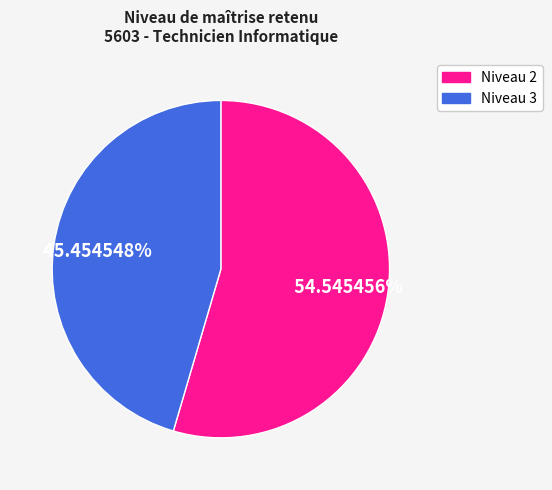

Is the sum of Niveau 3 and Niveau 2 greater than half?

Yes